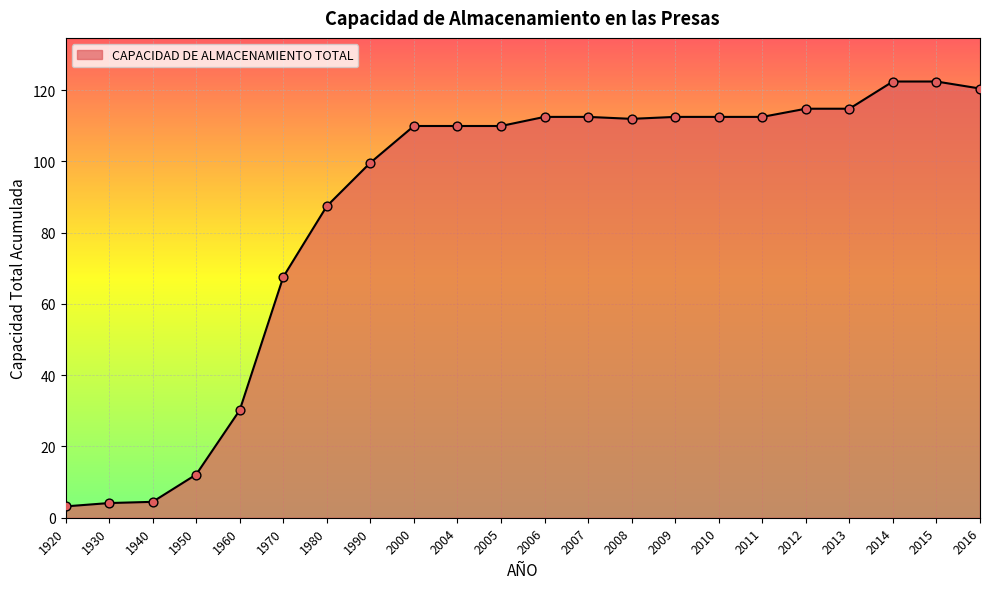

What is the ratio of the value at 2011 to the value at 1950?

9.3